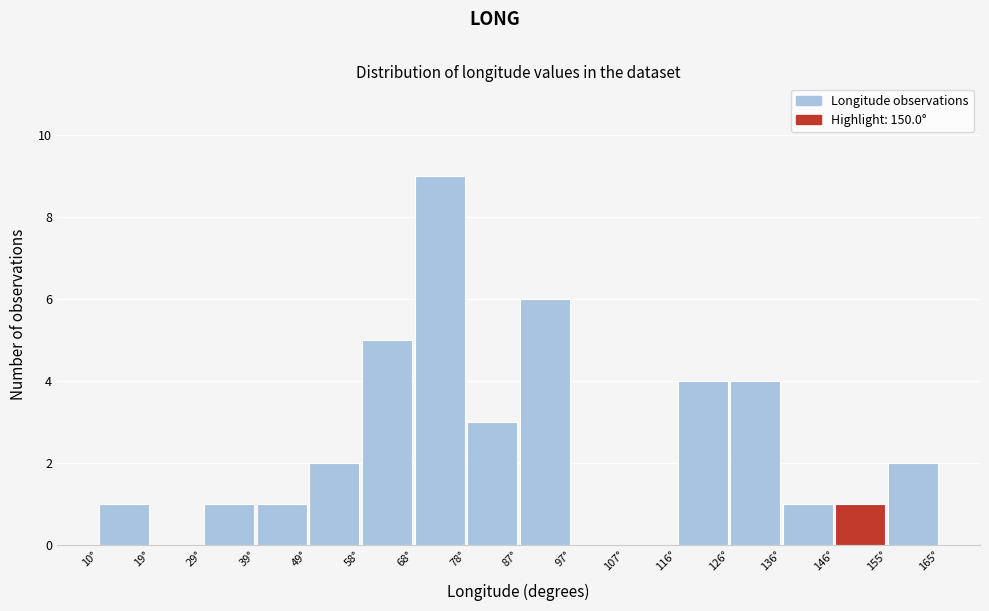

What is the height of the bar covering 68 to 78 on the x-axis? Neither the bar edges nor the heights are printed on the chart, so give them approximately, as read against the axes.

9